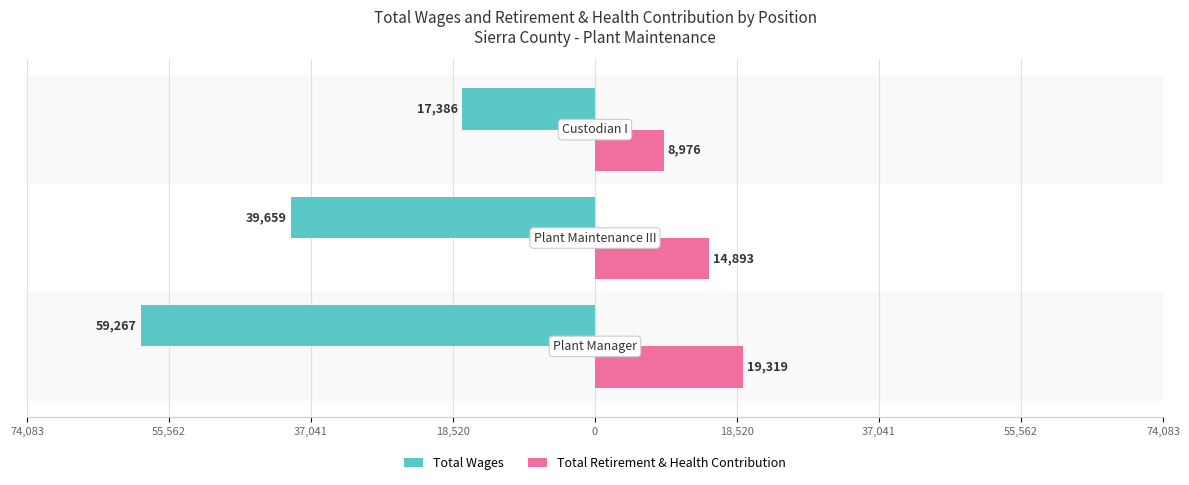

What are all the series names shown in the legend?

Total Wages, Total Retirement & Health Contribution